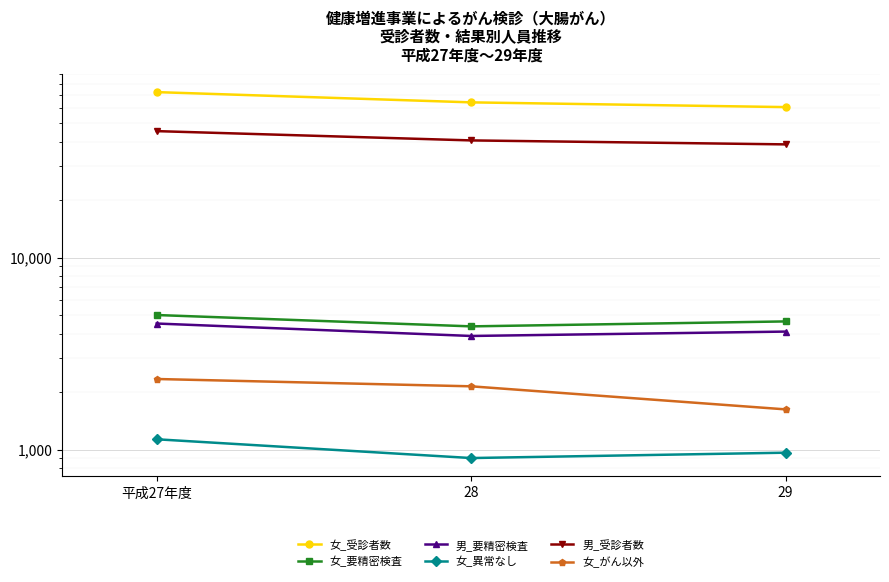

Count the 女_がん以外 values in the range 1619 to 2331.

3